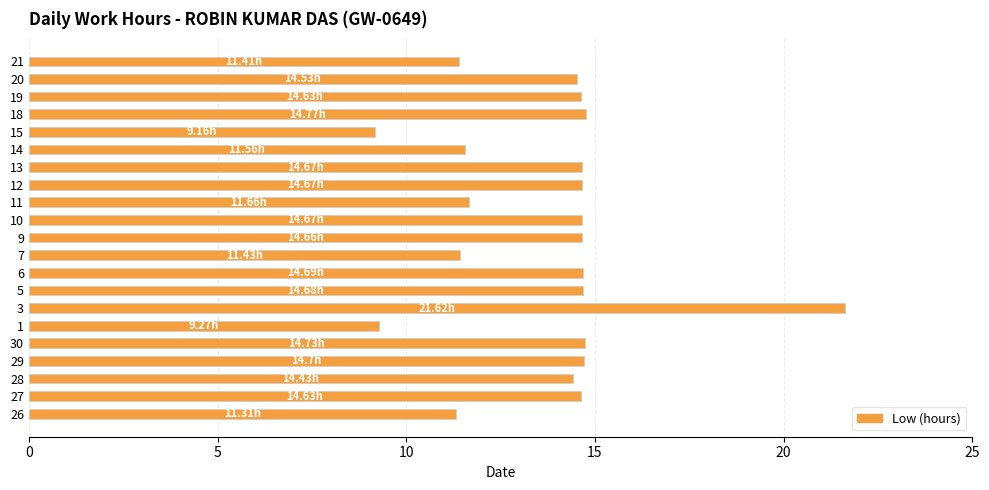

What is the change in value from 7 to 9?

+3.2